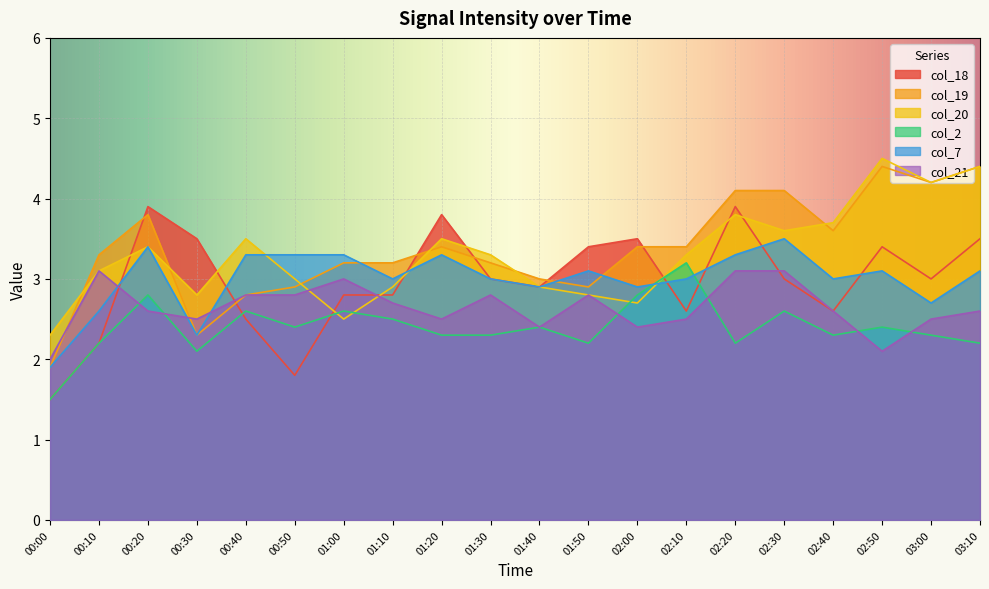

What is the spread (max minus min) of values at 03:00?

1.9